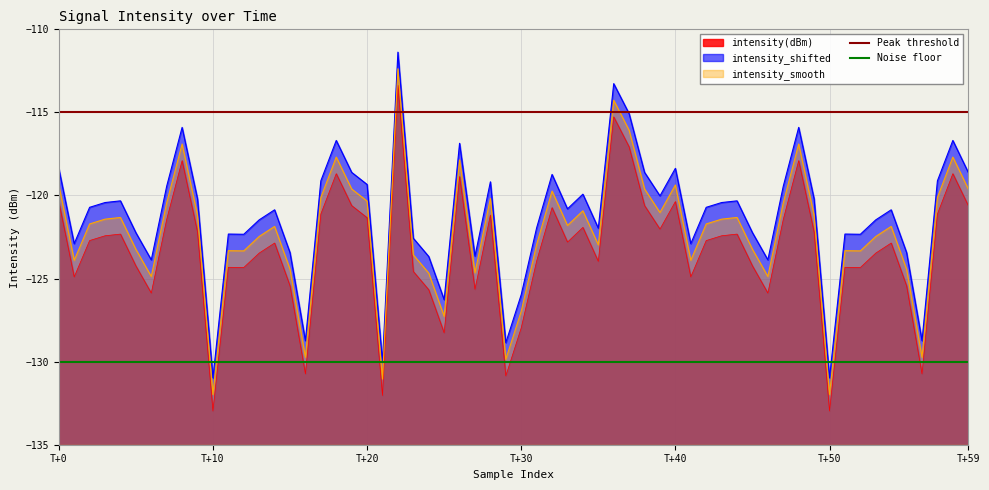

True or false: intensity_shifted and intensity_smooth cross at least once.

False